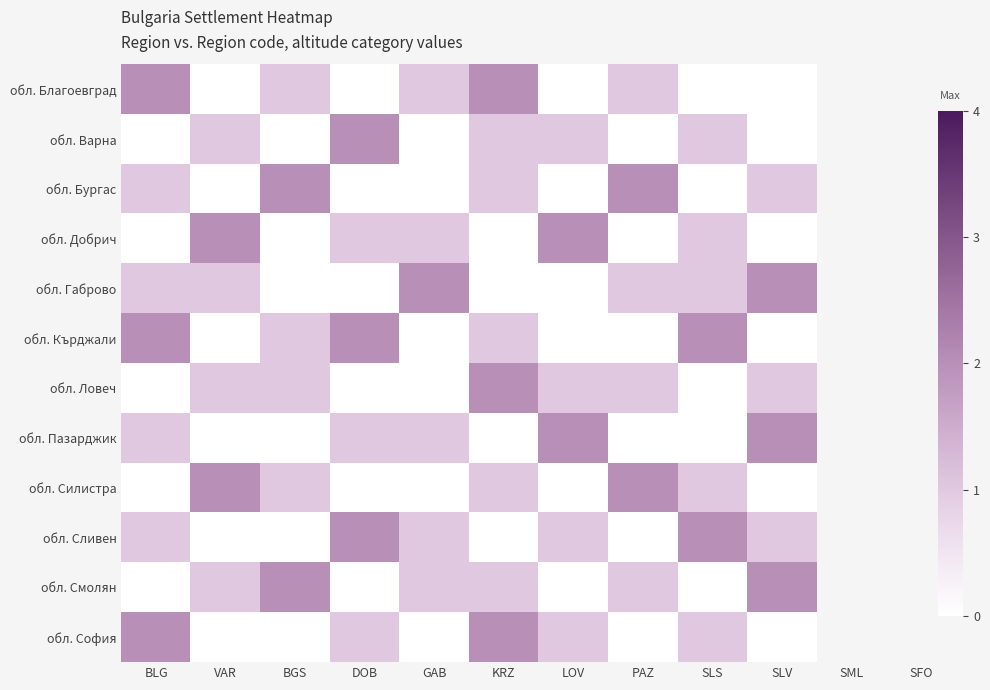

How many distinct data groups are displayed?

12